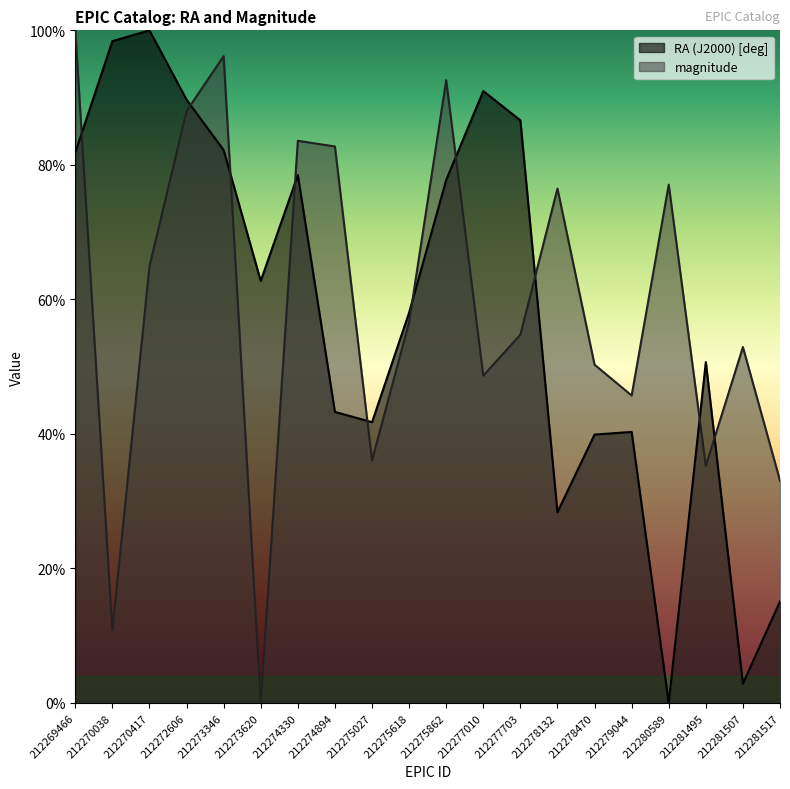

What are all the series names shown in the legend?

RA (J2000) [deg], magnitude